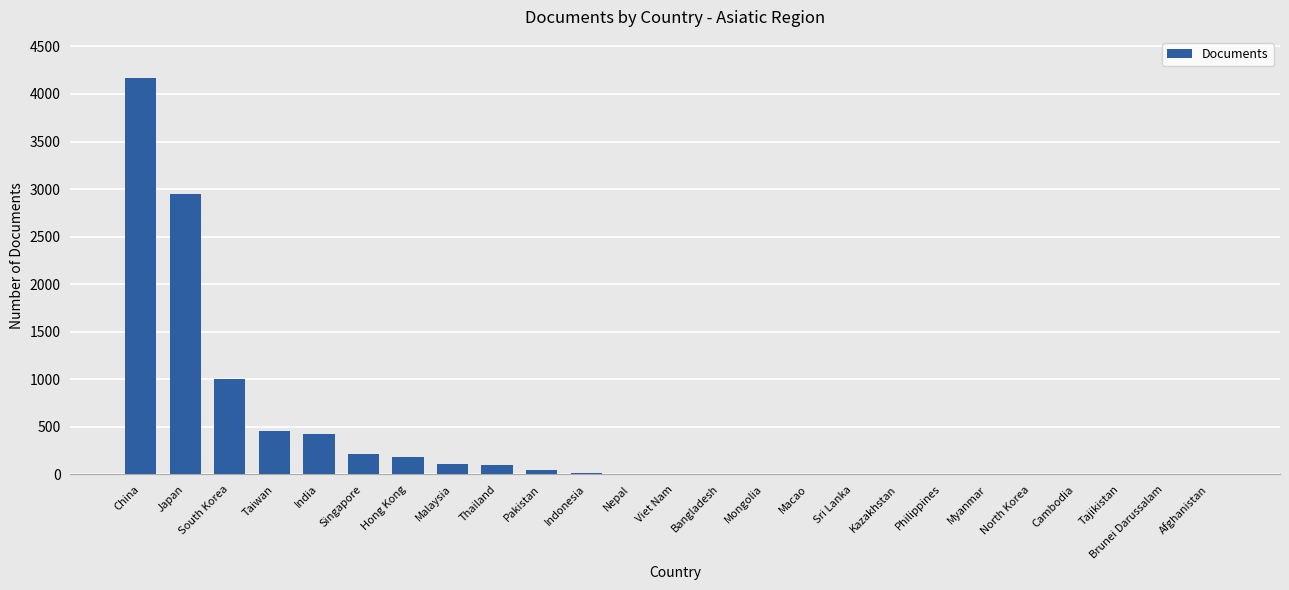

What is the change in value from India to Hong Kong?

-236